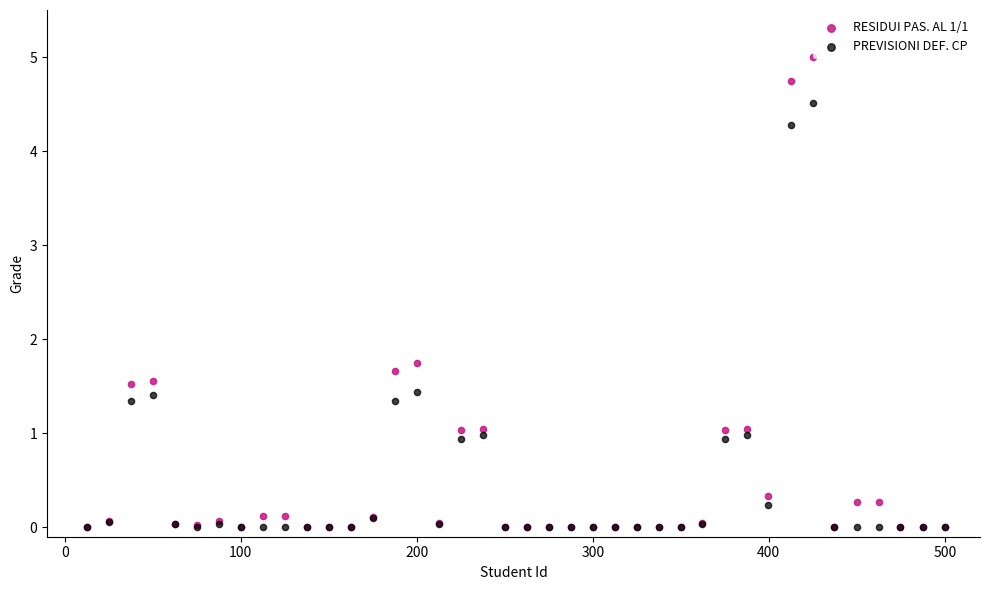

Across all series, what Y value is closest to 2?

1.7